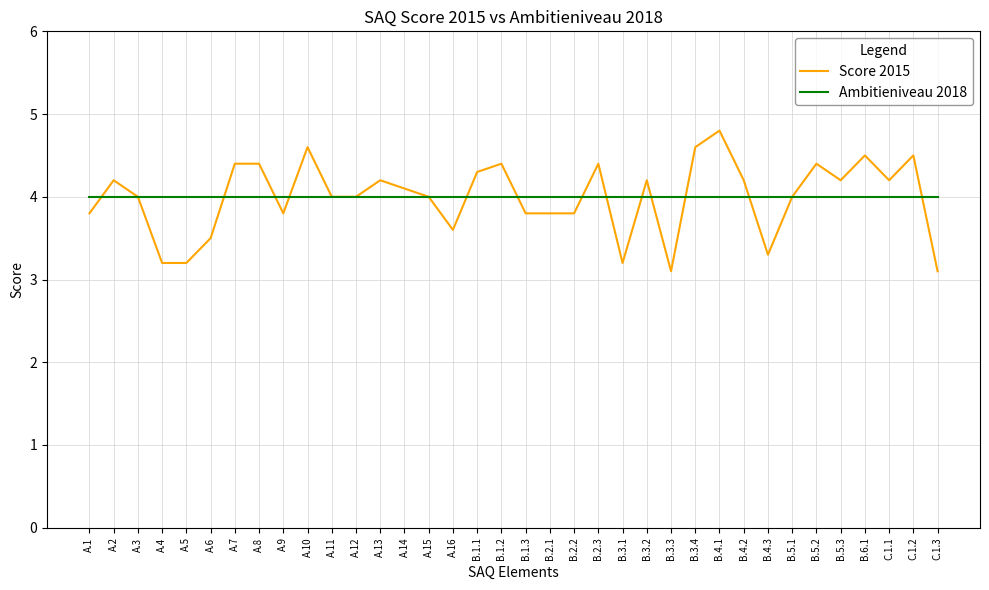

What is the difference between the second highest and minimum values in the Score 2015 series?

1.5